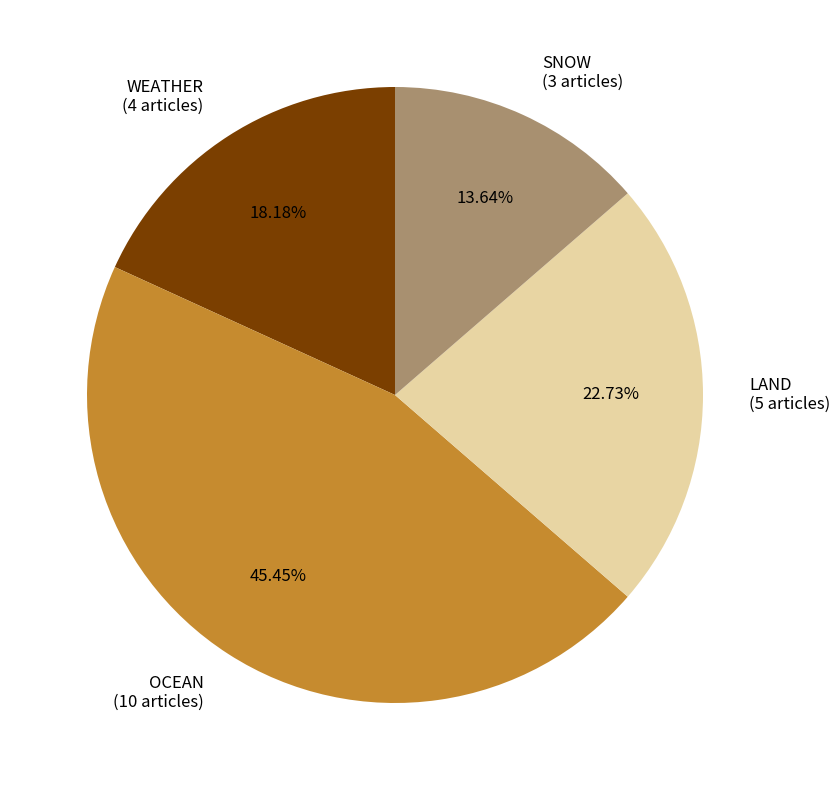

Is the sum of SNOW (3 articles) and LAND (5 articles) greater than half?

No